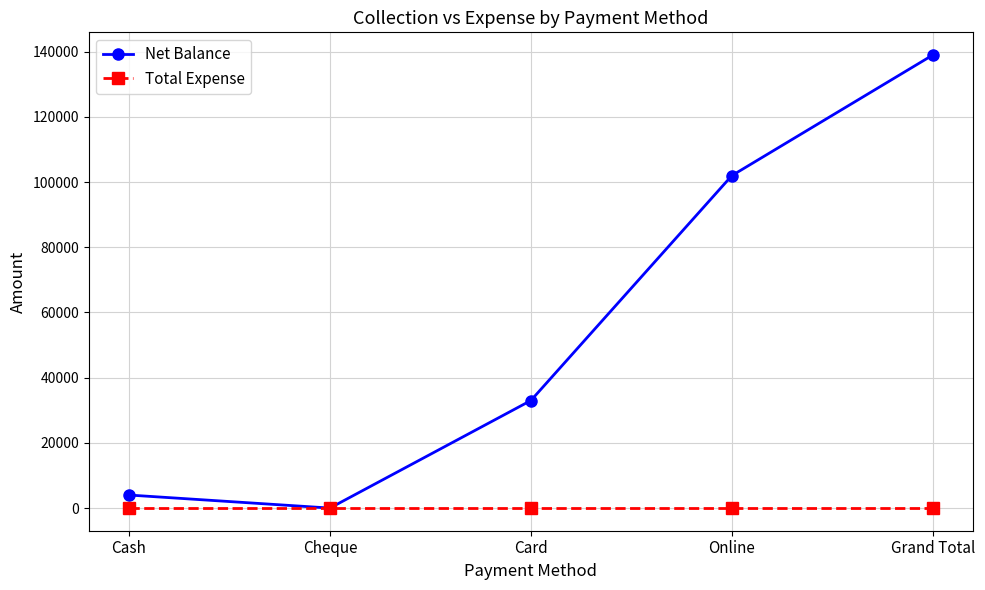

What is the maximum value shown in the chart?

139000